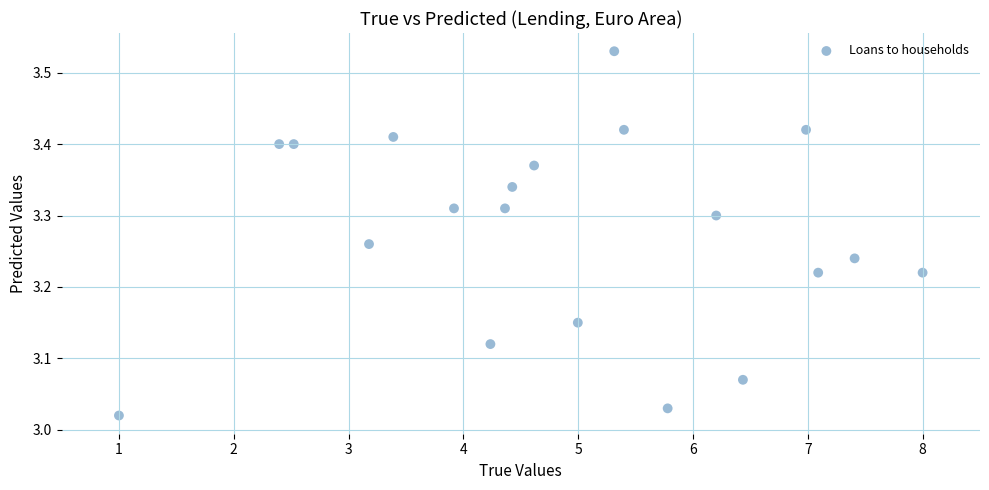

What is the range of Y values (max minus min)?

0.5